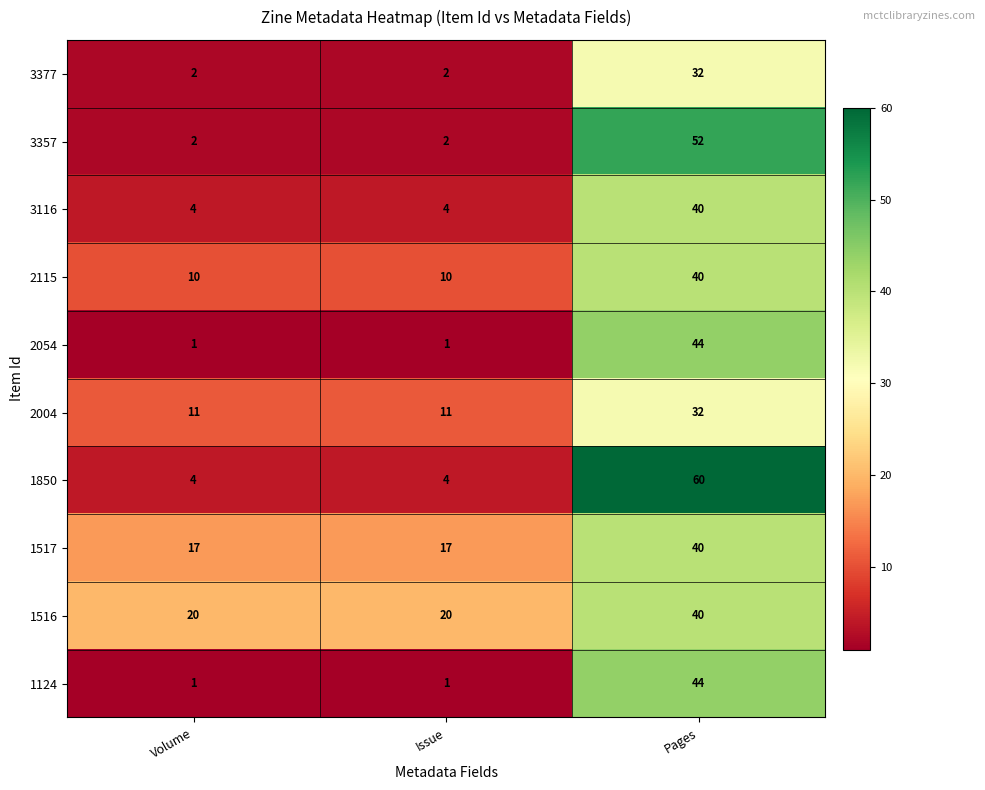

Count the 2115 values in the range 10 to 40.

3